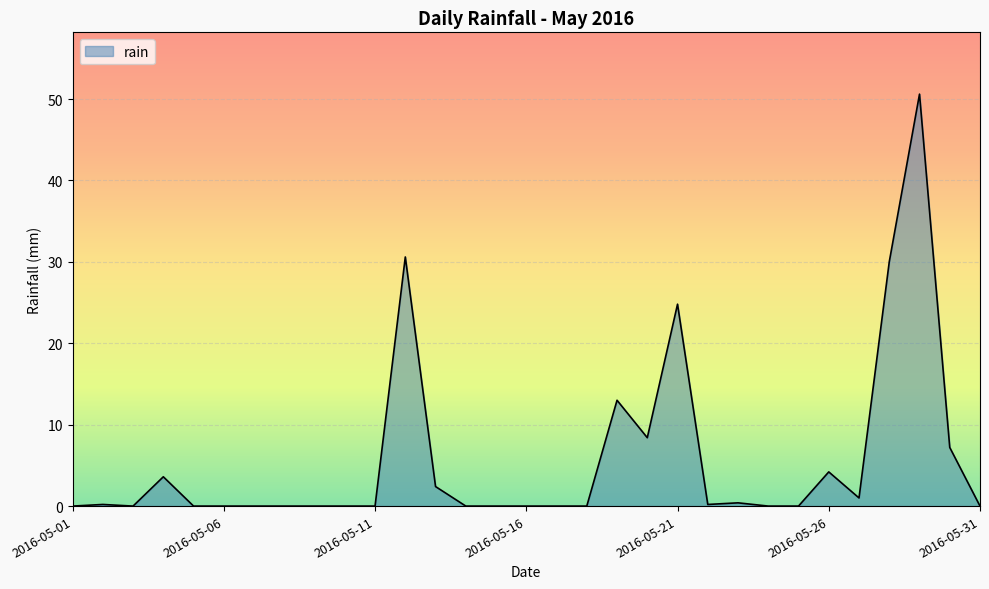

What is the greatest value displayed?

50.6